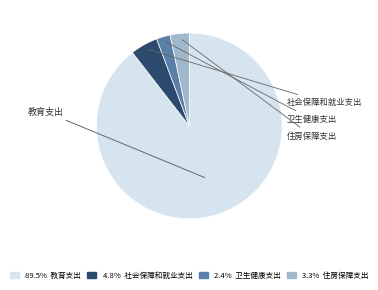

Is there any slice that represents more than half of the pie?

Yes